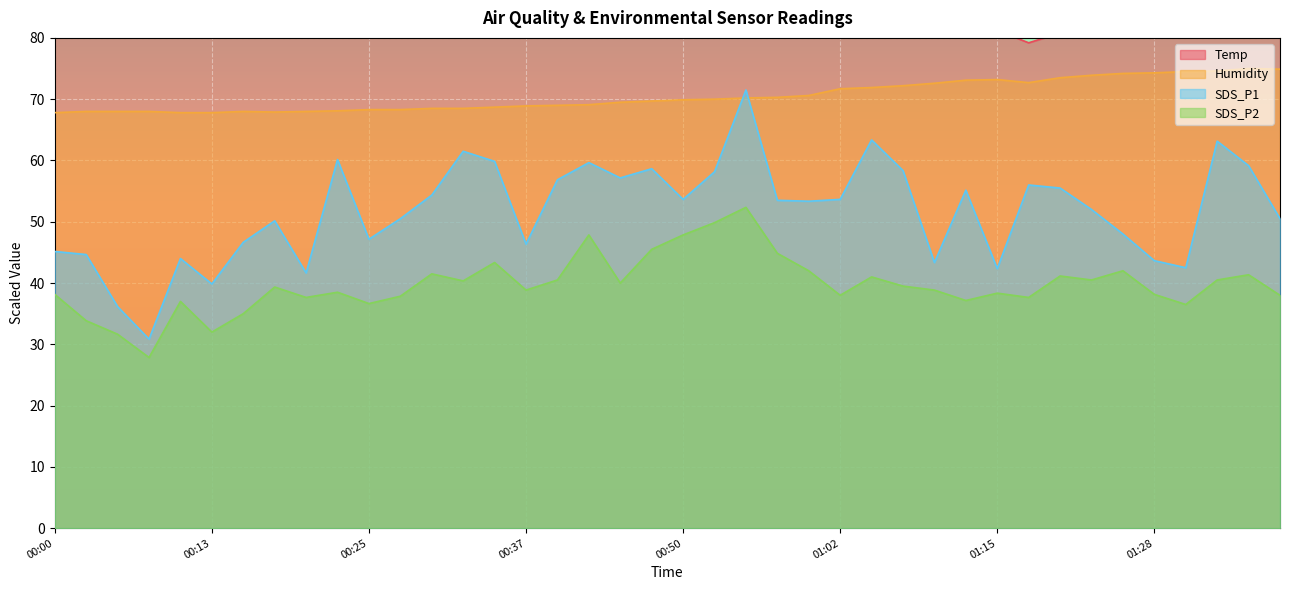

True or false: SDS_P1 and SDS_P2 intersect in this chart.

False